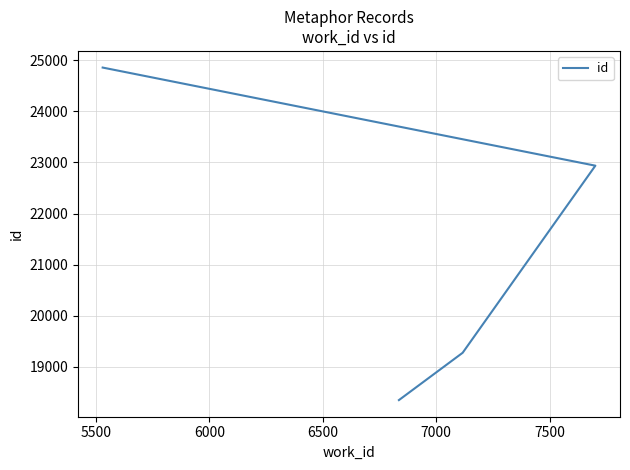

Count the number of data series in this chart.

1